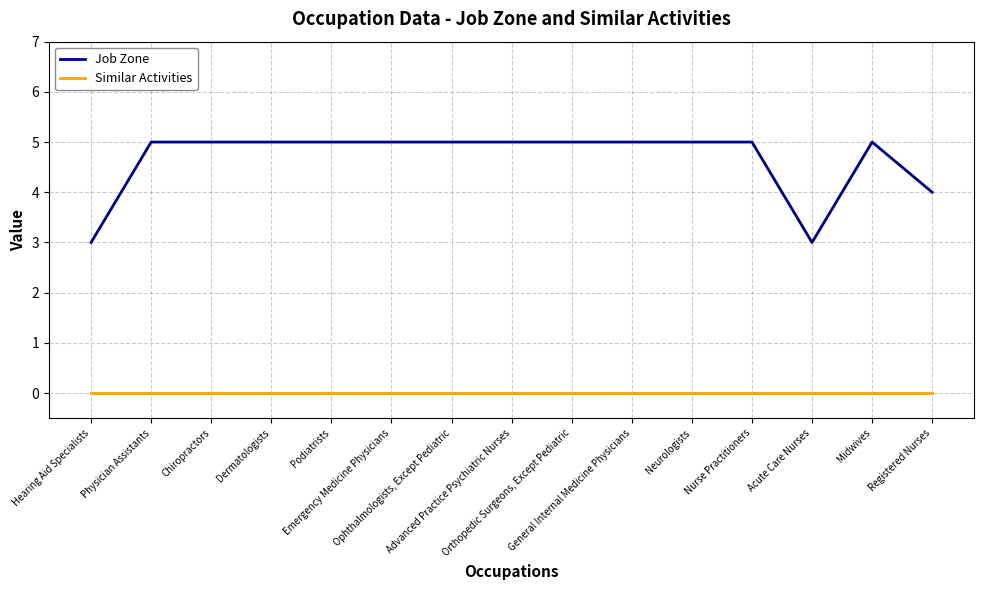

True or false: Job Zone and Similar Activities cross at least once.

False